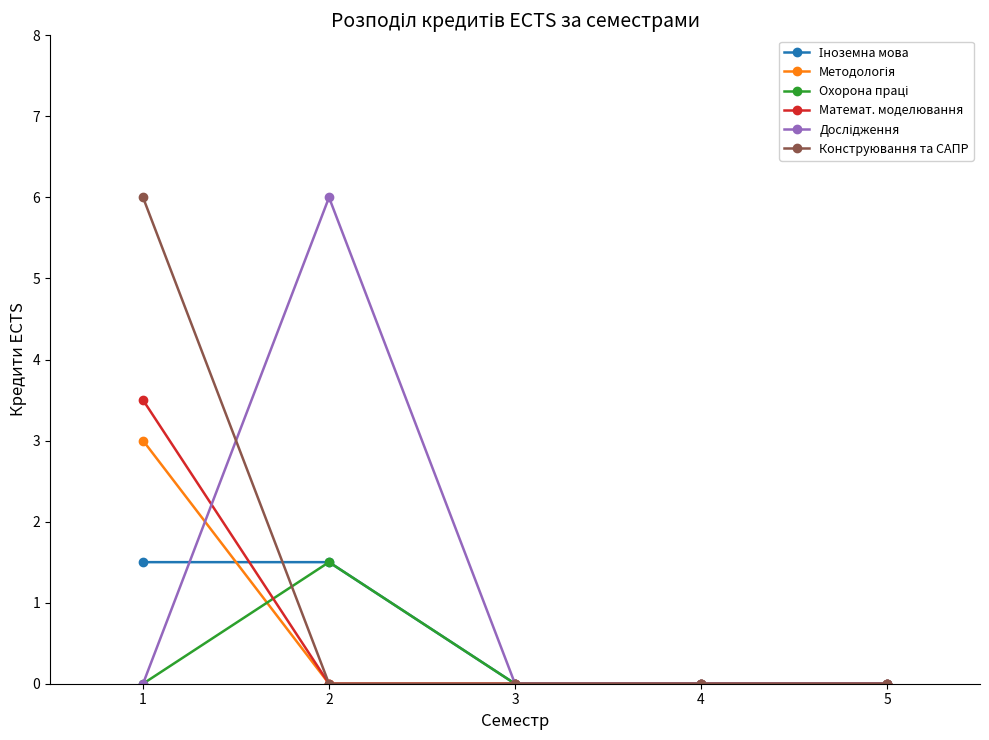

What is the difference between the highest and lowest values at 1?

6.0